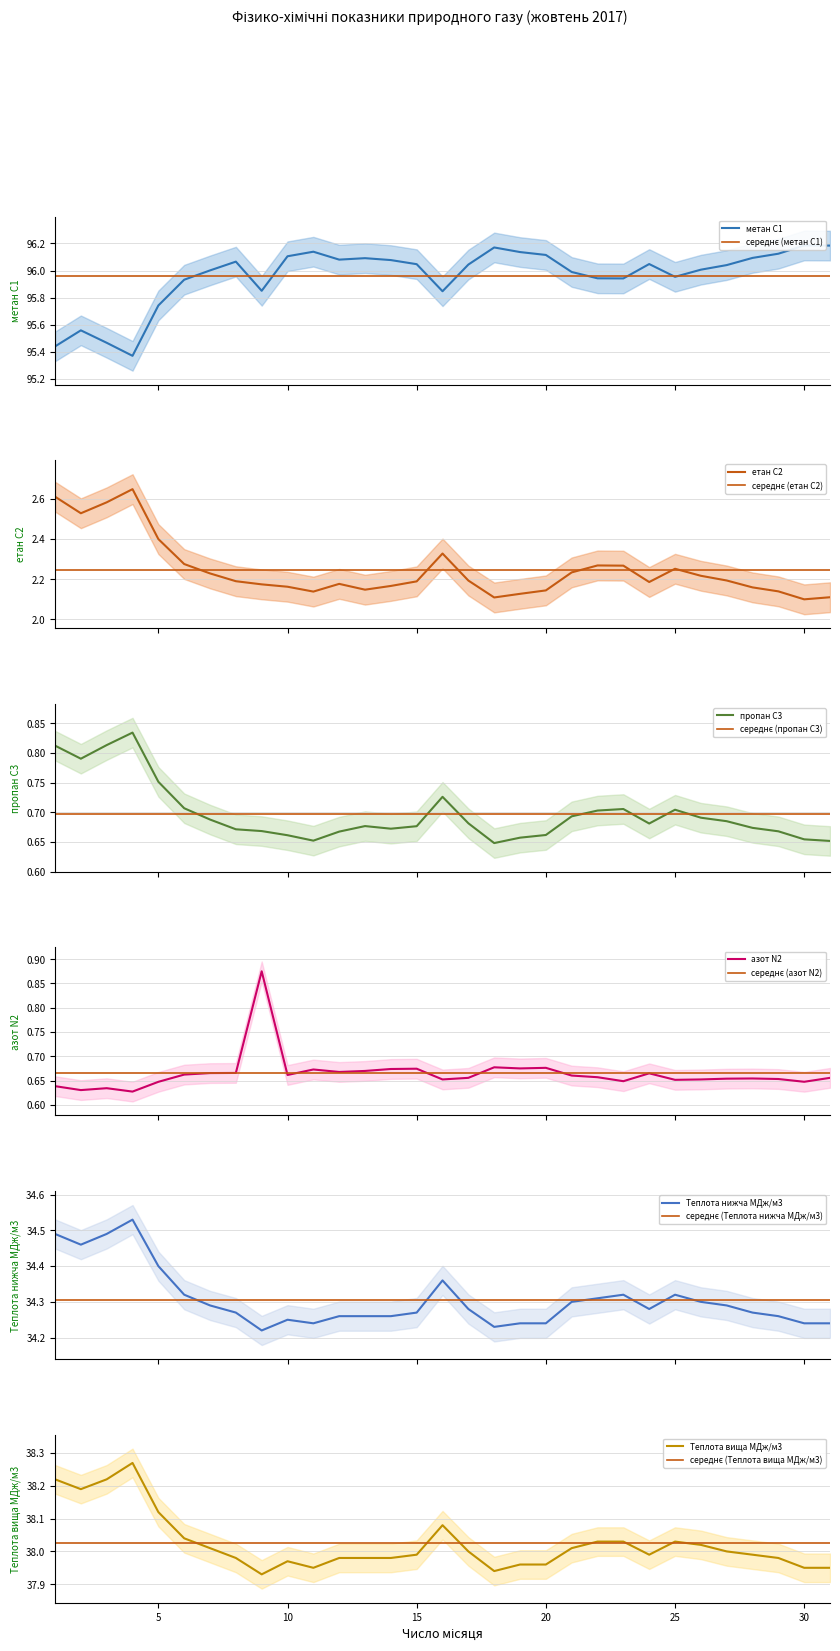

What is the difference between the highest and lowest values at 15?

95.4